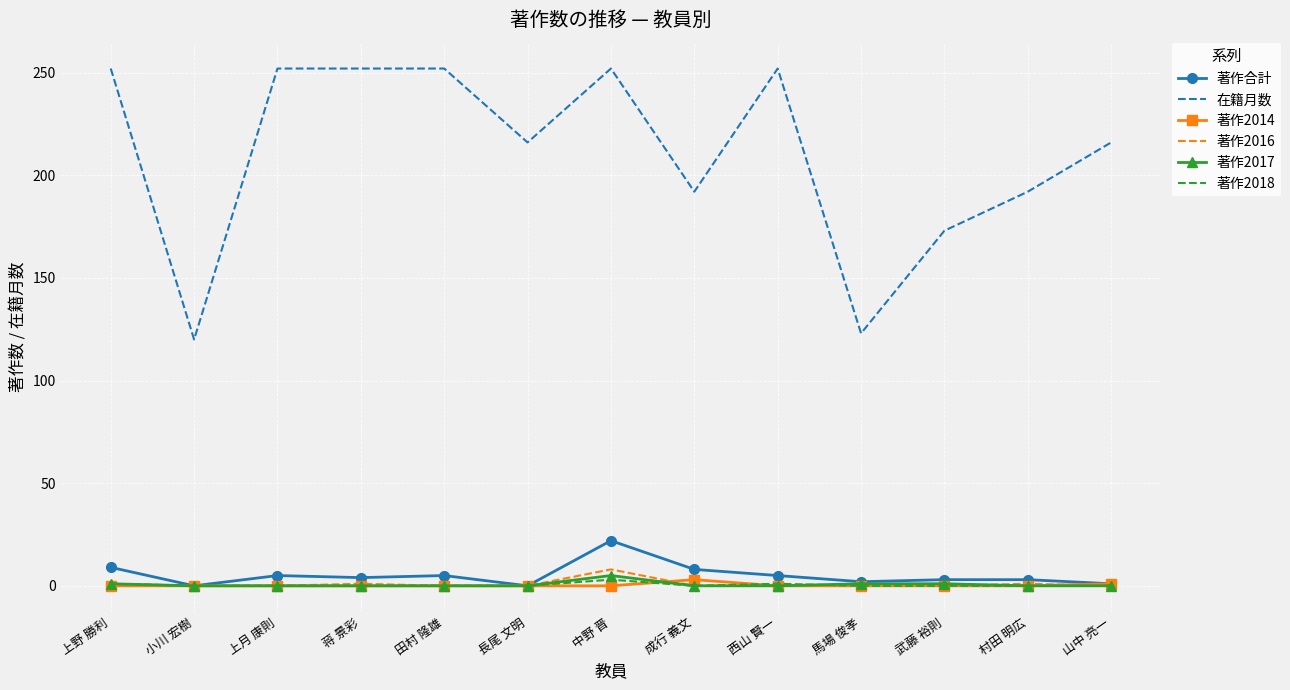

At which category is the sum across all series the highest?

中野 晋